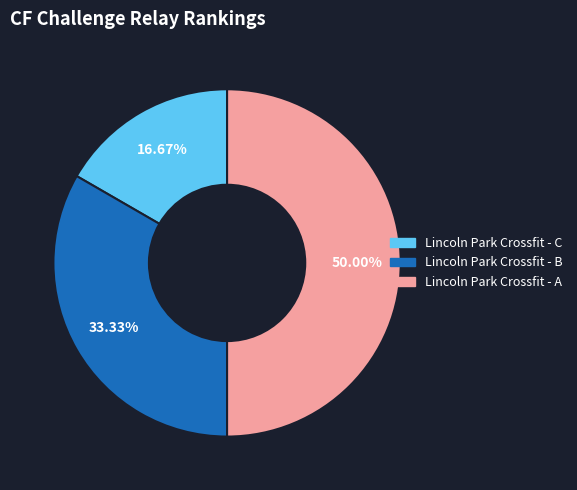

Between Lincoln Park Crossfit - C and Lincoln Park Crossfit - A, which is larger?

Lincoln Park Crossfit - A